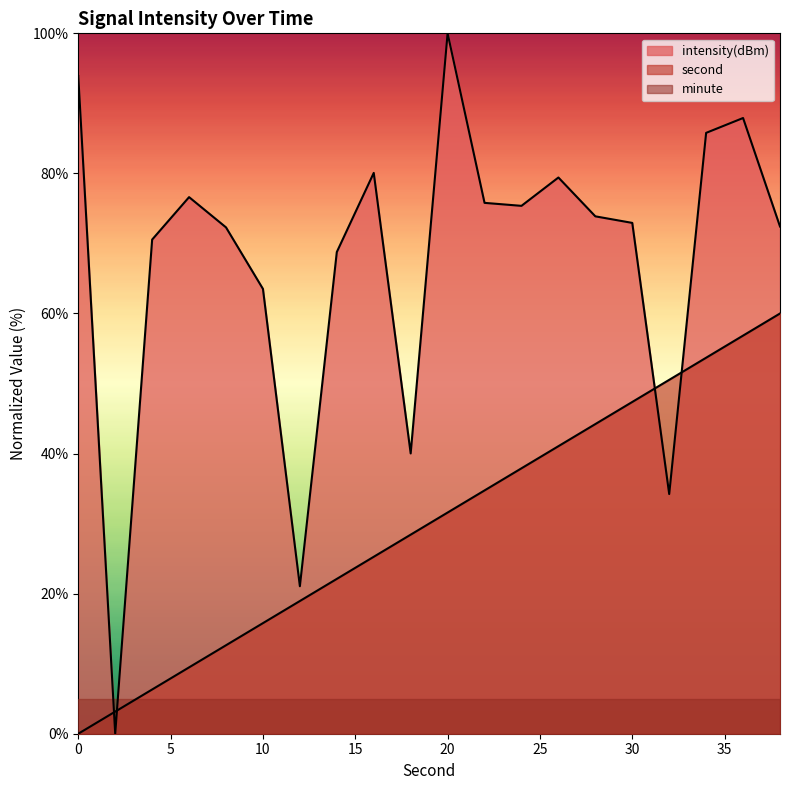

What is the value of the second point at the 16th from the left?

47.4